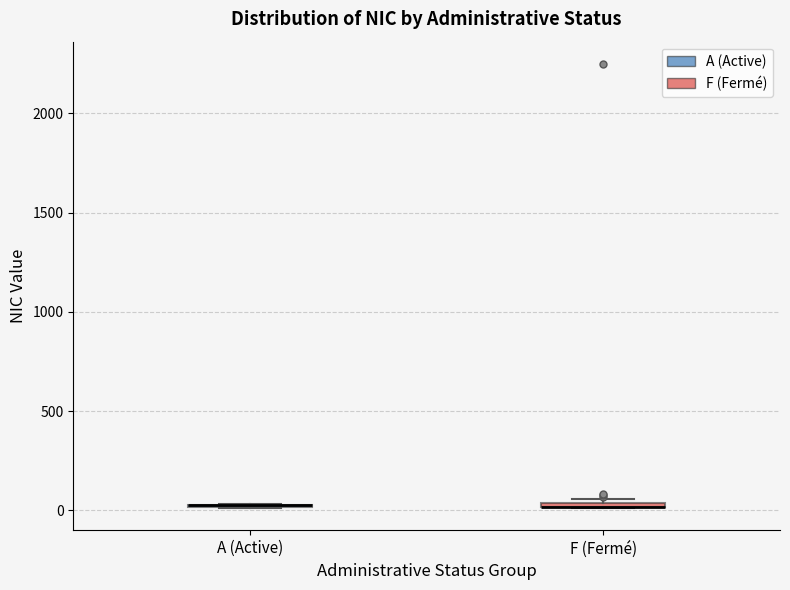

Where is the upper edge of the box for F (Fermé) on the y-axis? The values are not printed on the chart, so give them approximately, as read against the axis.

50